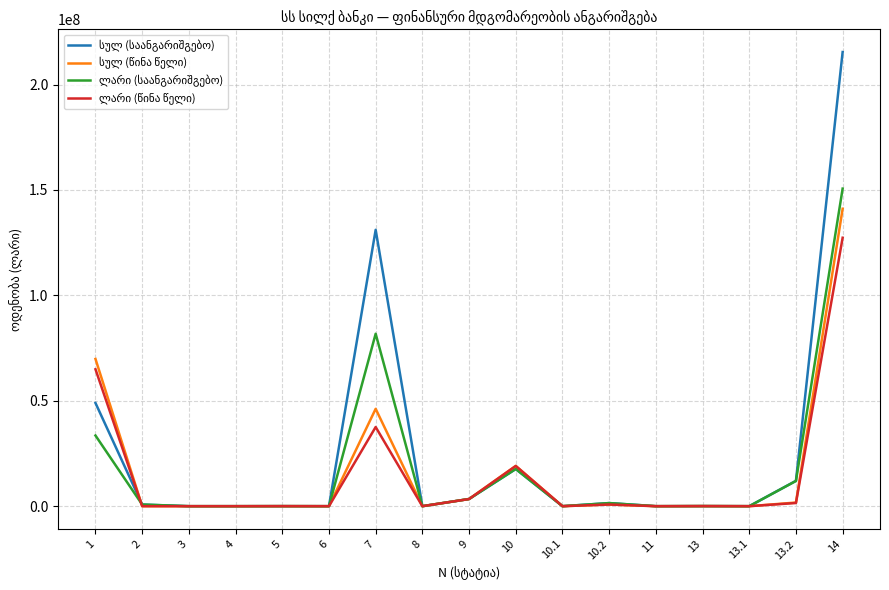

At which category is the sum across all series the highest?

14